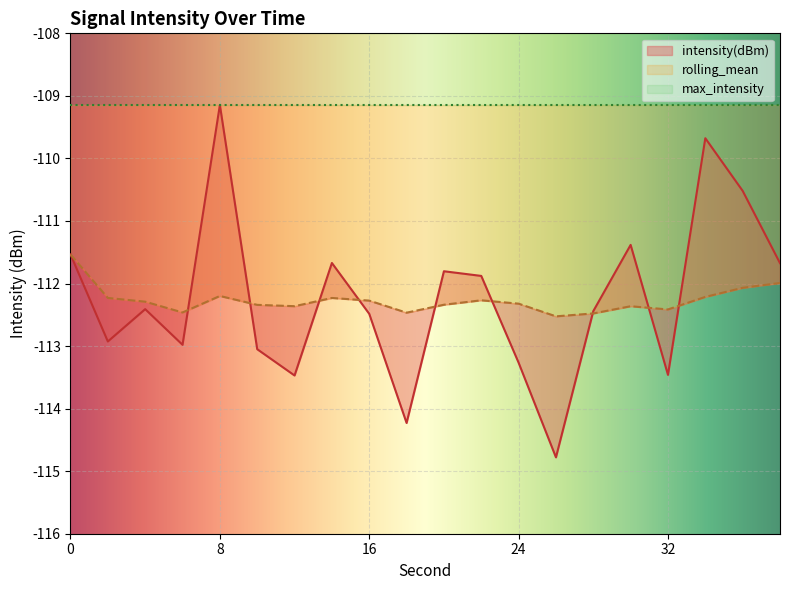

Between 22 and 8, which is larger?

8